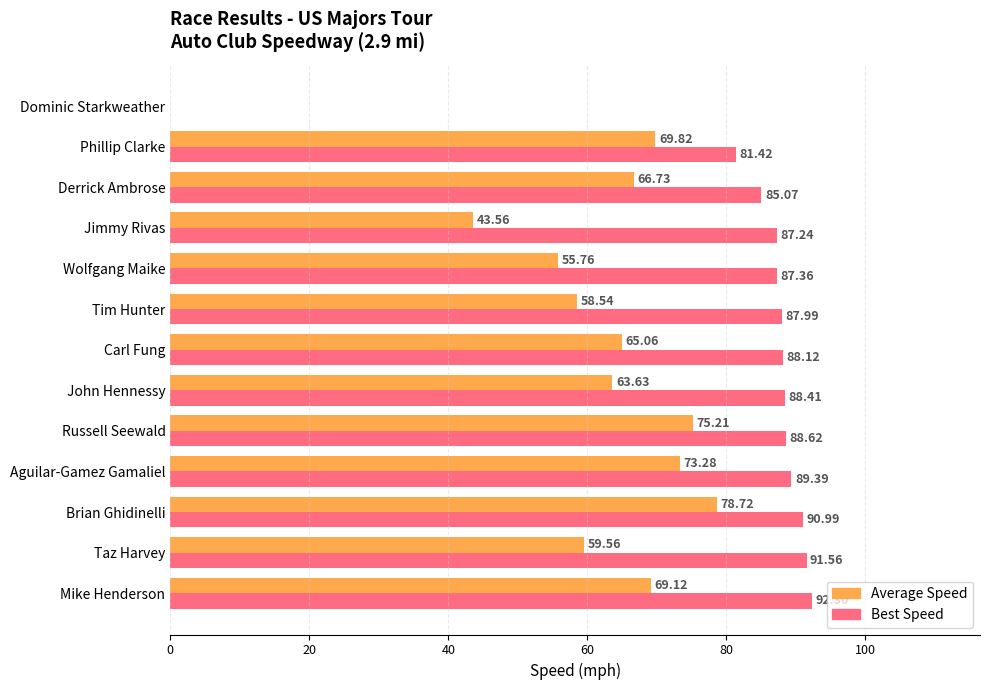

How many values in Average Speed are above zero?

12